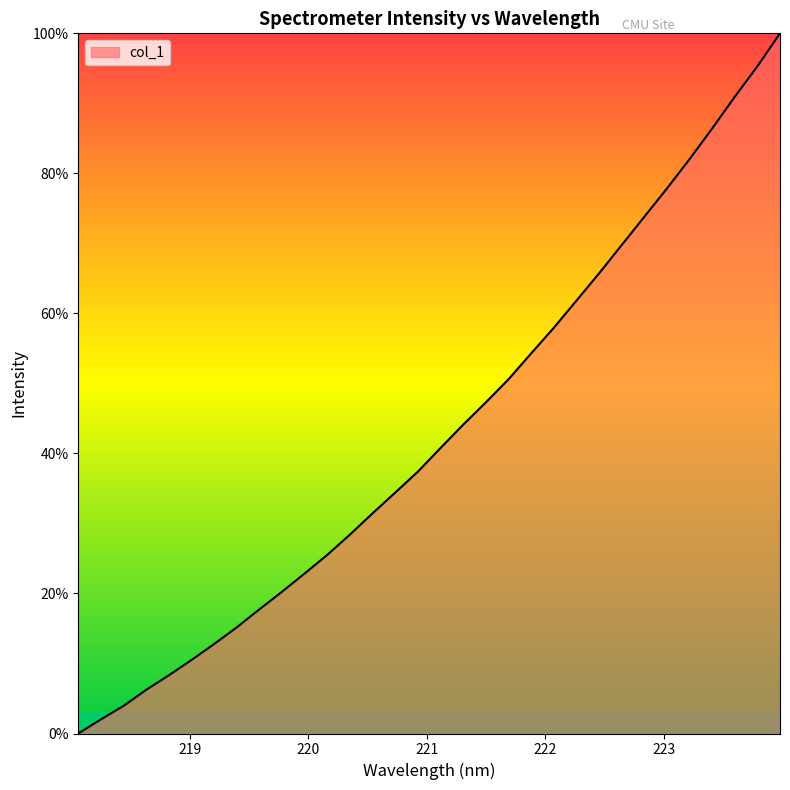

What is the difference between the maximum and minimum values?

100.0